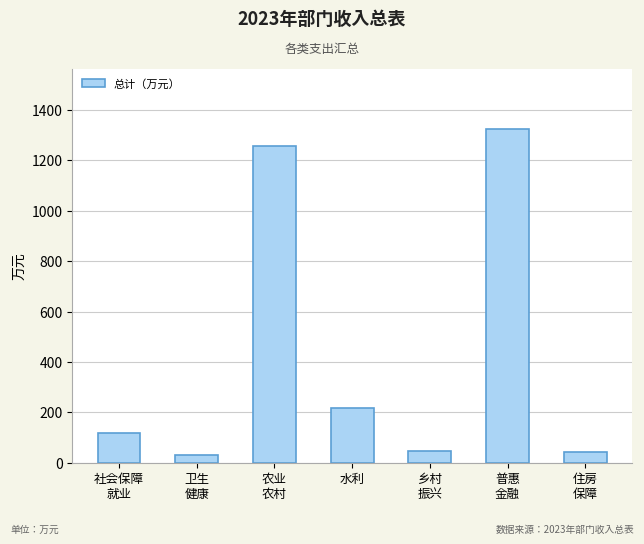

True or false: the data shows 218.0 at 水利.

True